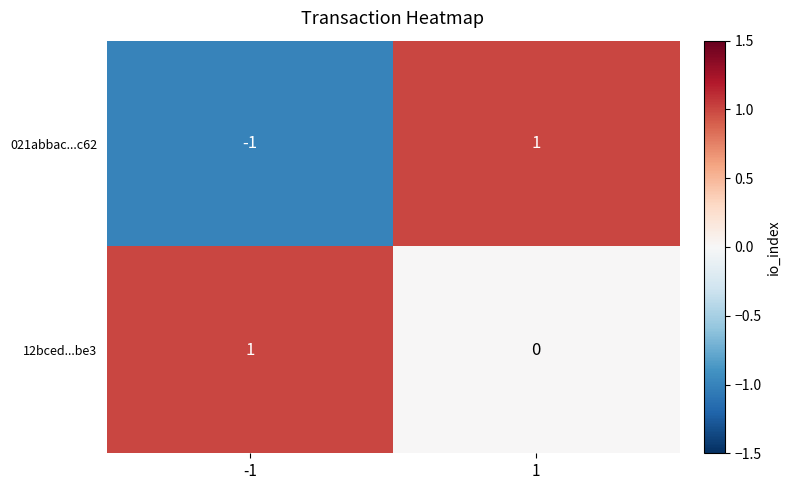

How many series are shown in this chart?

2